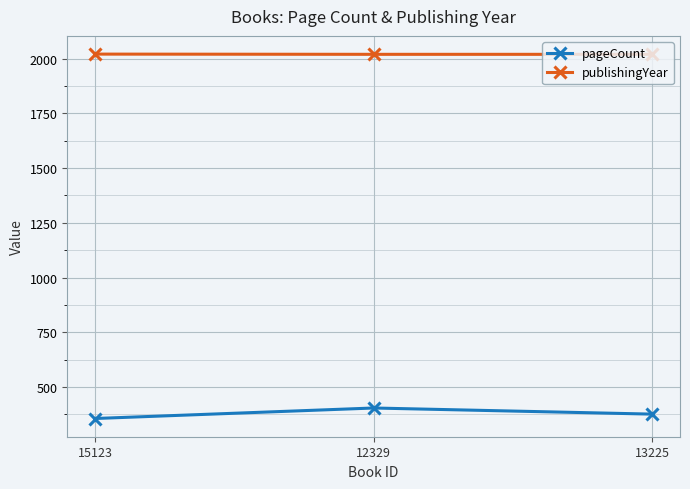

List the series in order of their peak value, lowest first.

pageCount, publishingYear